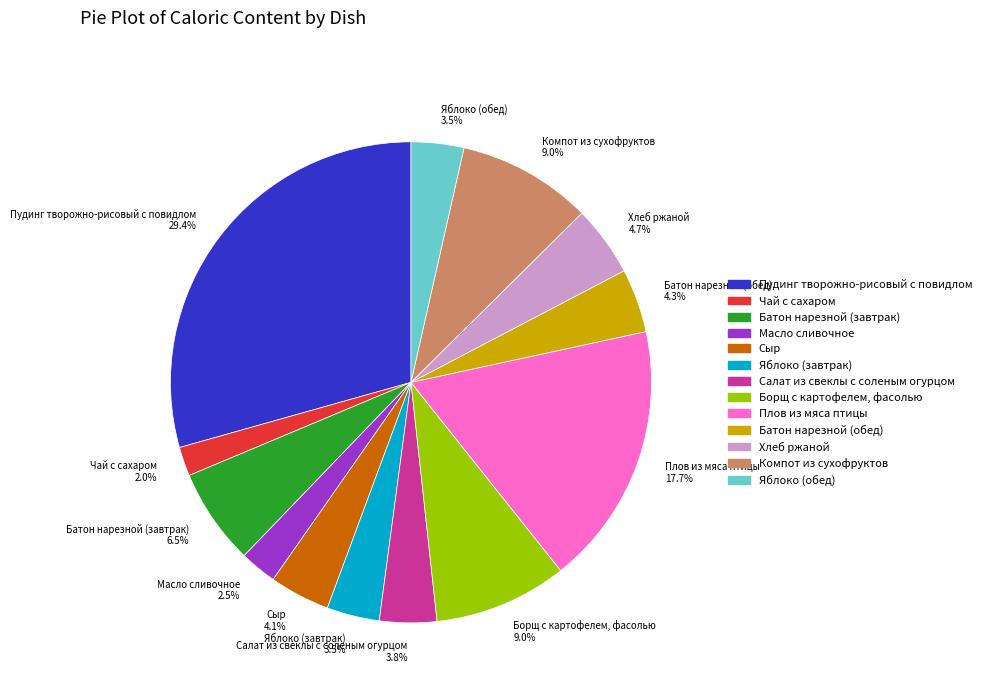

What percentage is NOT represented by Плов из мяса птицы?

82.3%